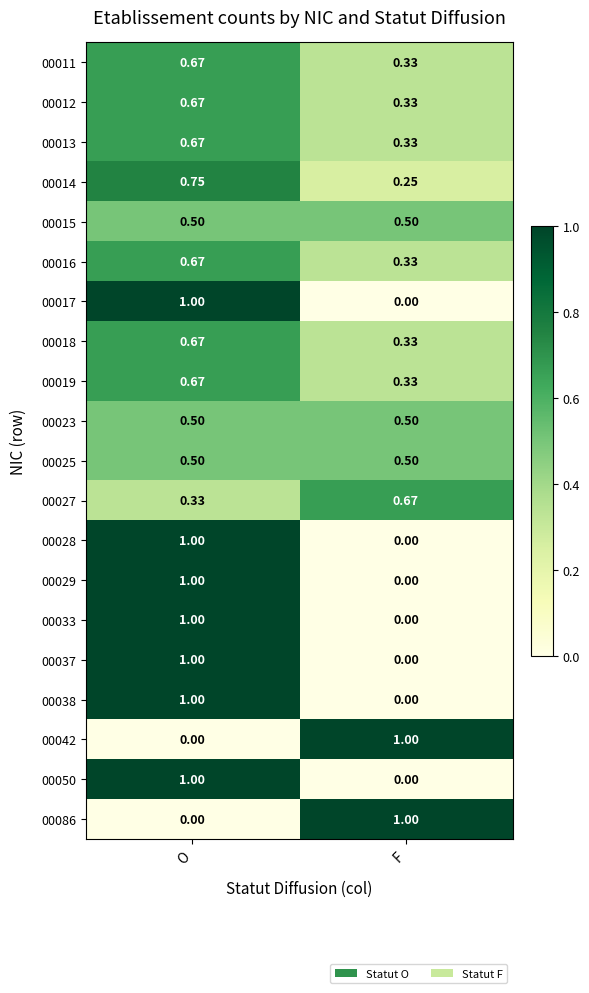

At which label is 00050 closest to 0?

F